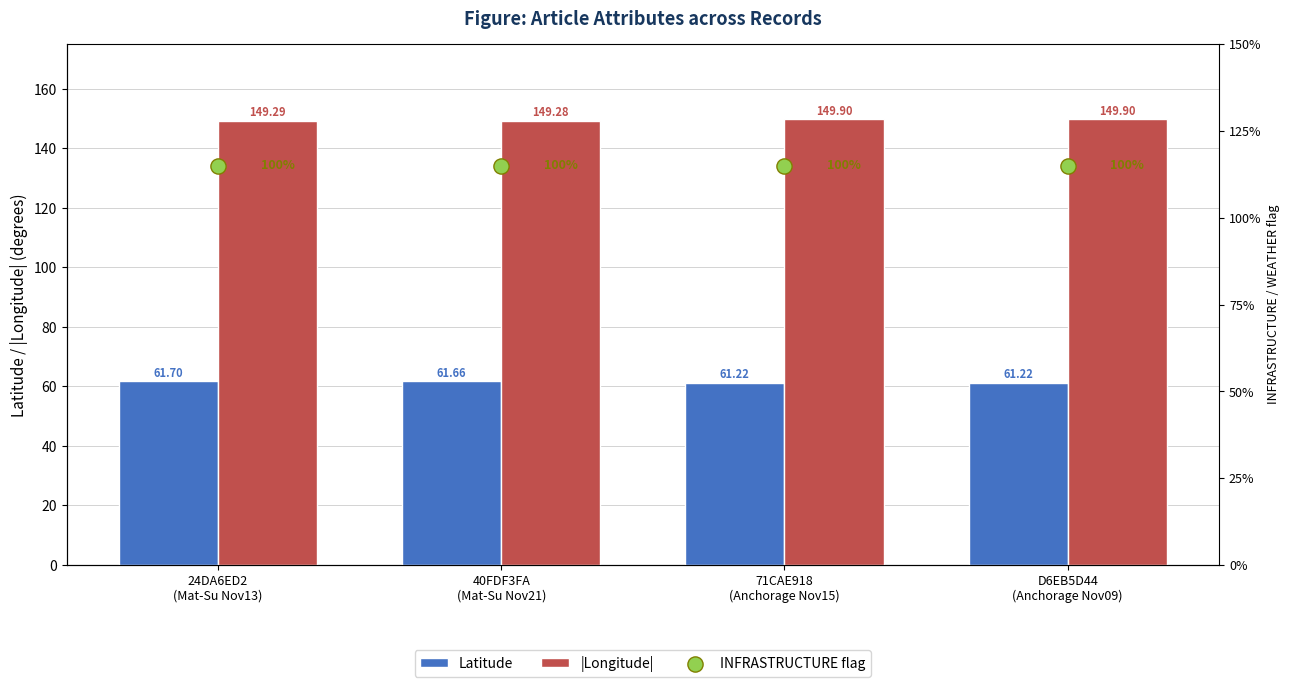

Which series has the largest total across all categories?

|Longitude|